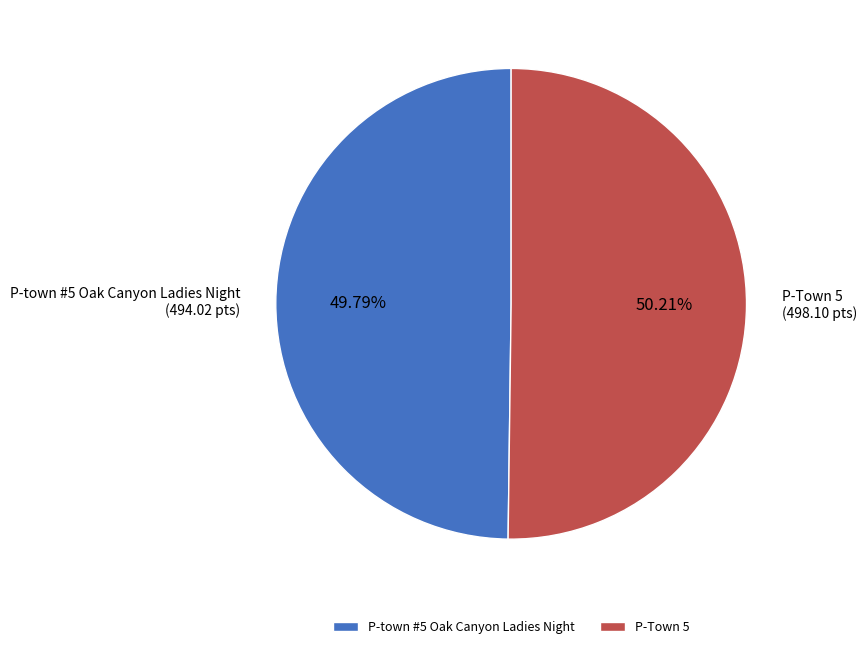

What portion of the pie excludes P-Town 5?

49.8%